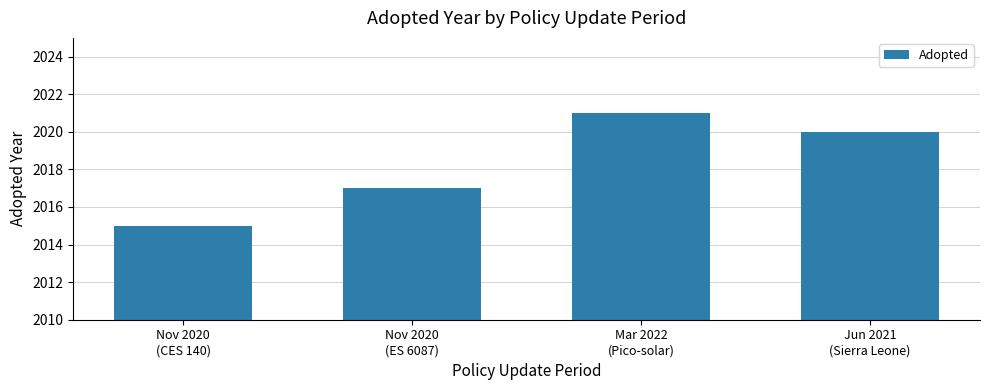

What is the label of the 4th bar from the left?

Jun 2021
(Sierra Leone)